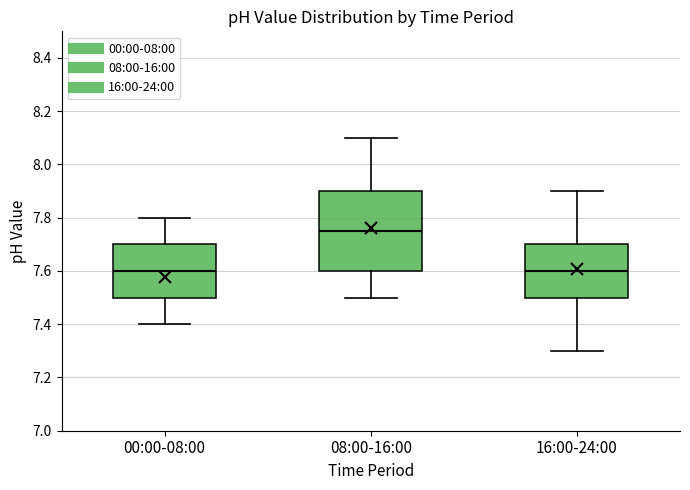

Reading left to right, read every box against the y-axis: the position of its median line, the range the box covers, and the ends of its whiskers. The values are not printed on the chart, so give them approximately, as read against the axis.

00:00-08:00: median 7.60, box 7.50 to 7.70, whiskers 7.40 to 7.80
08:00-16:00: median 7.76, box 7.60 to 7.90, whiskers 7.50 to 8.10
16:00-24:00: median 7.60, box 7.50 to 7.70, whiskers 7.30 to 7.90